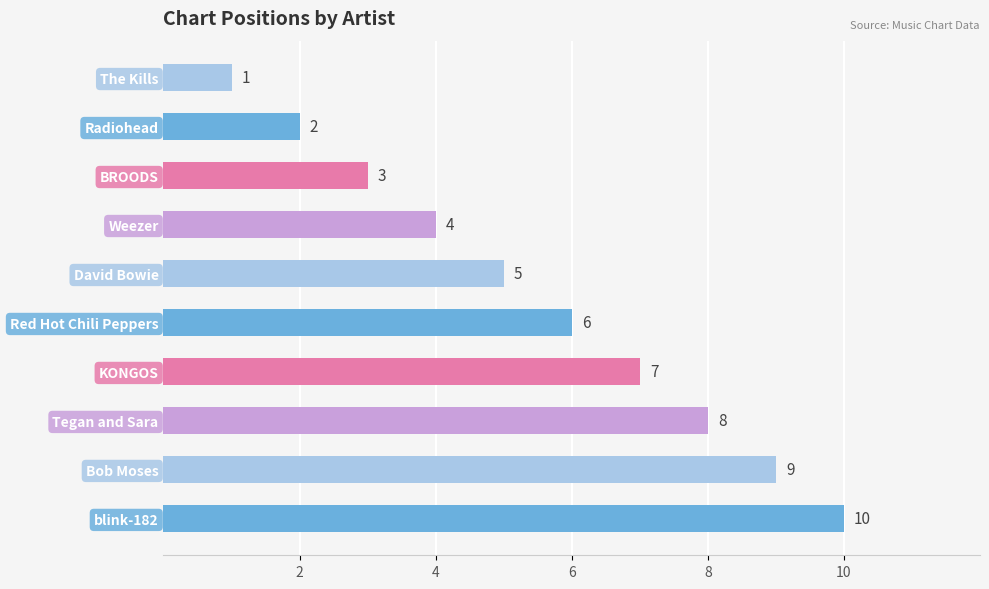

What is the sum of the values at BROODS and Radiohead?

5